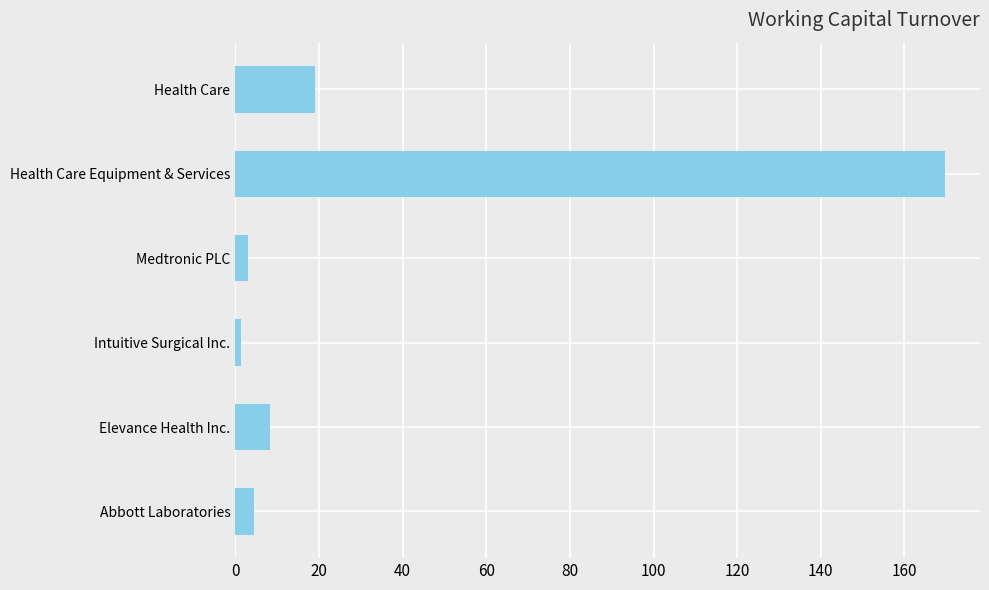

True or false: the data shows 79.8 at Health Care Equipment & Services.

False